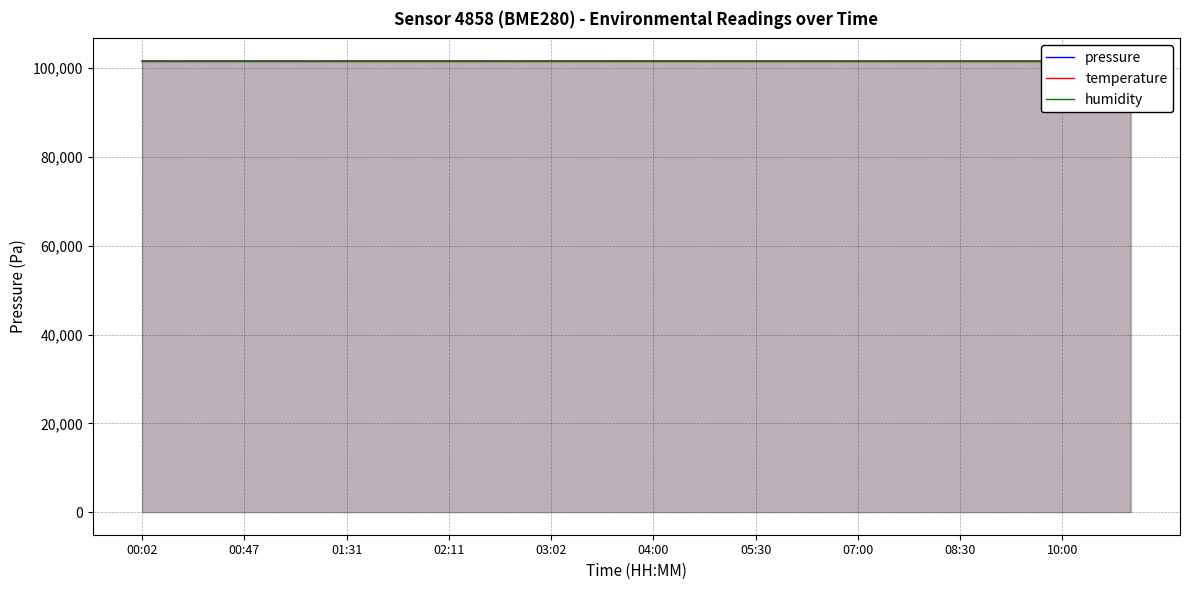

The value of pressure at 05:30 is 101570.0. True or false?

True